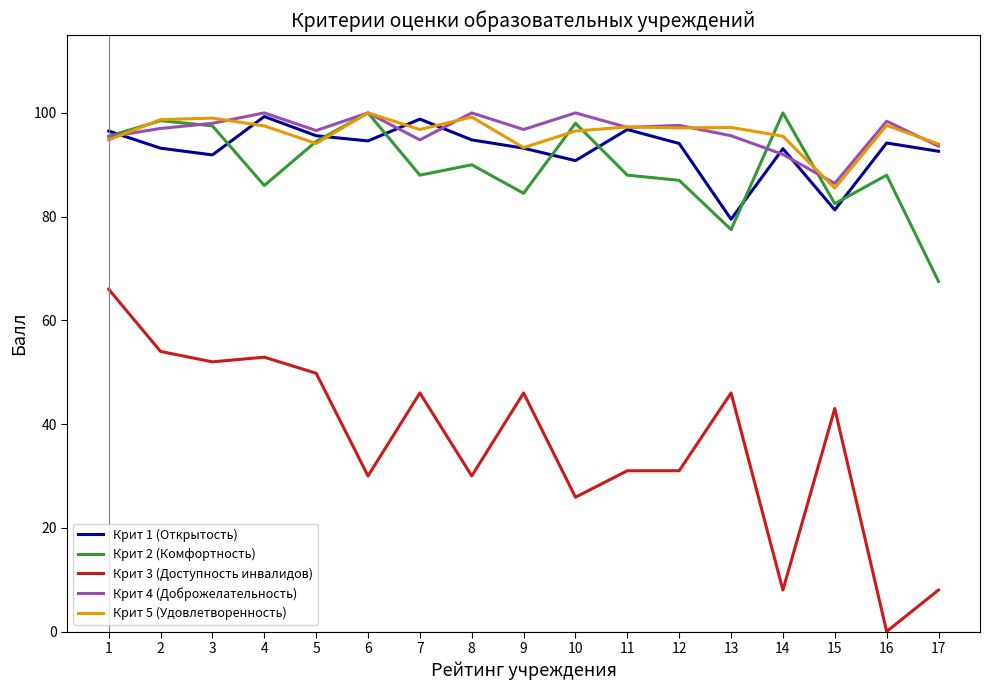

Which series has the largest range (max minus min)?

Крит 3 (Доступность инвалидов)